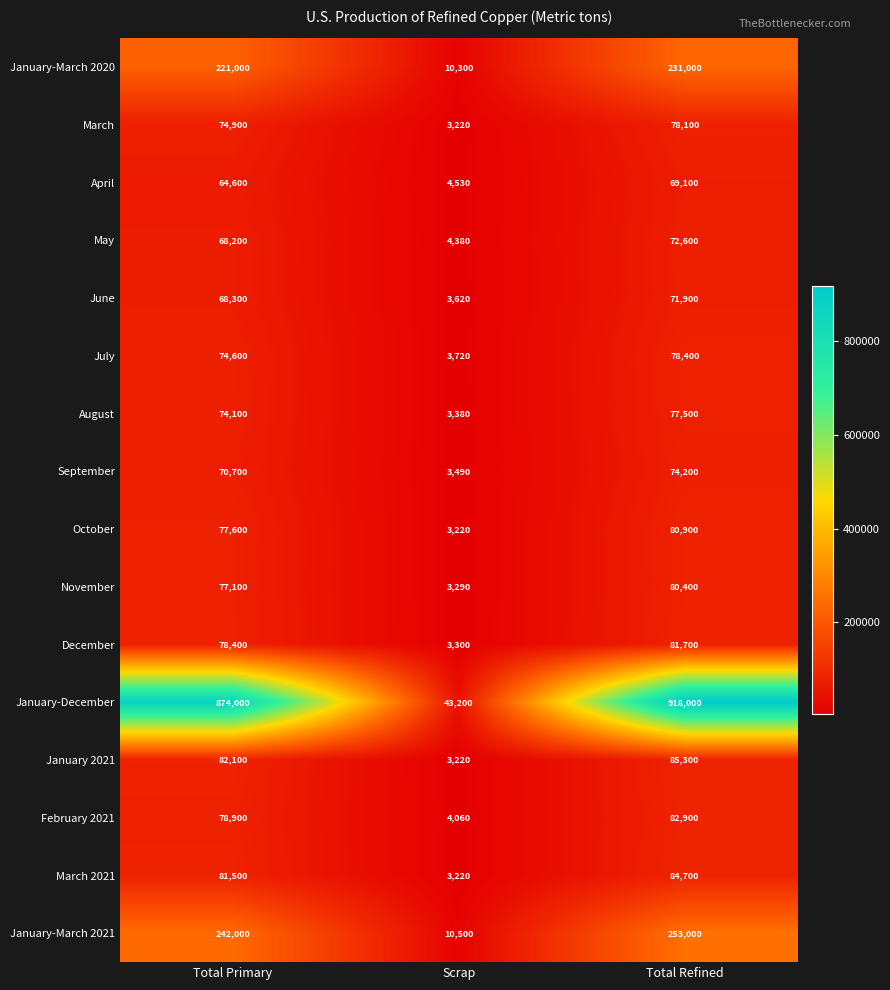

The December series shows 1526 at Scrap. True or false?

False